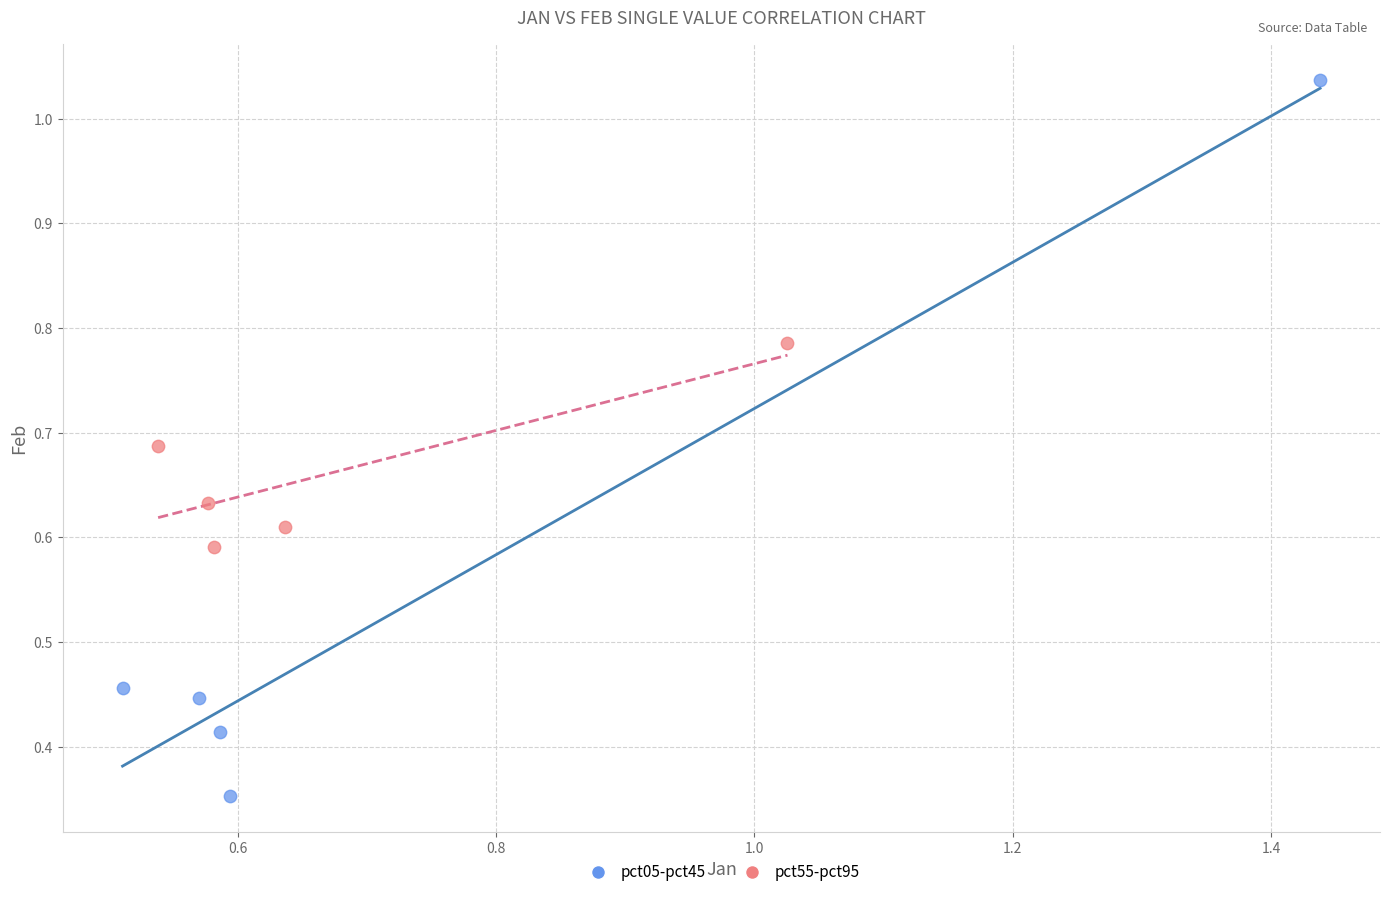

Which series reaches the maximum Y coordinate?

pct05-pct45